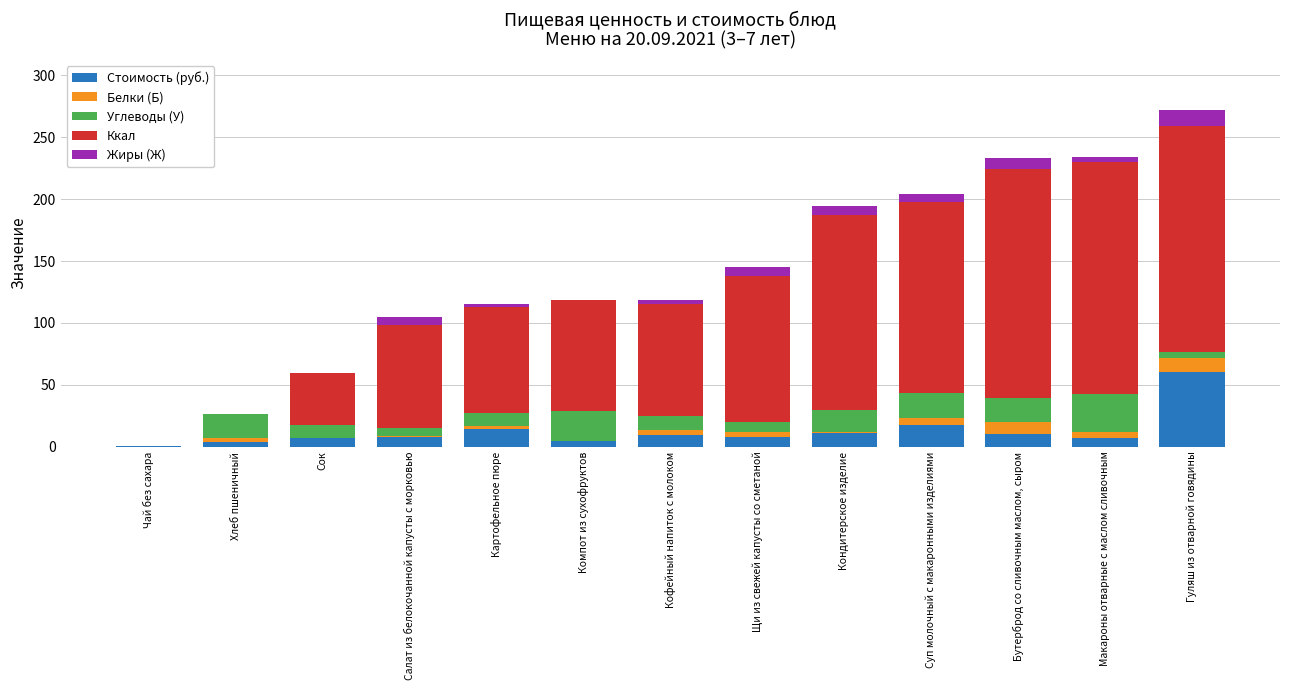

The Стоимость (руб.) series shows 31.2 at Гуляш из отварной говядины. True or false?

False